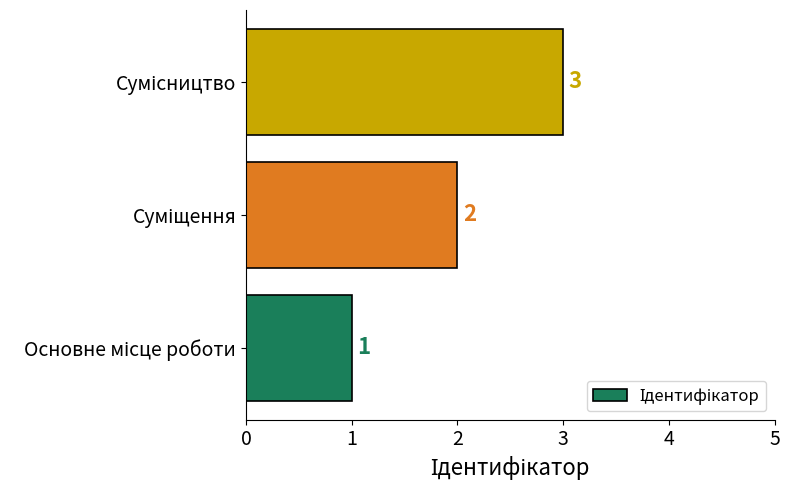

What is the maximum value shown in the chart?

3